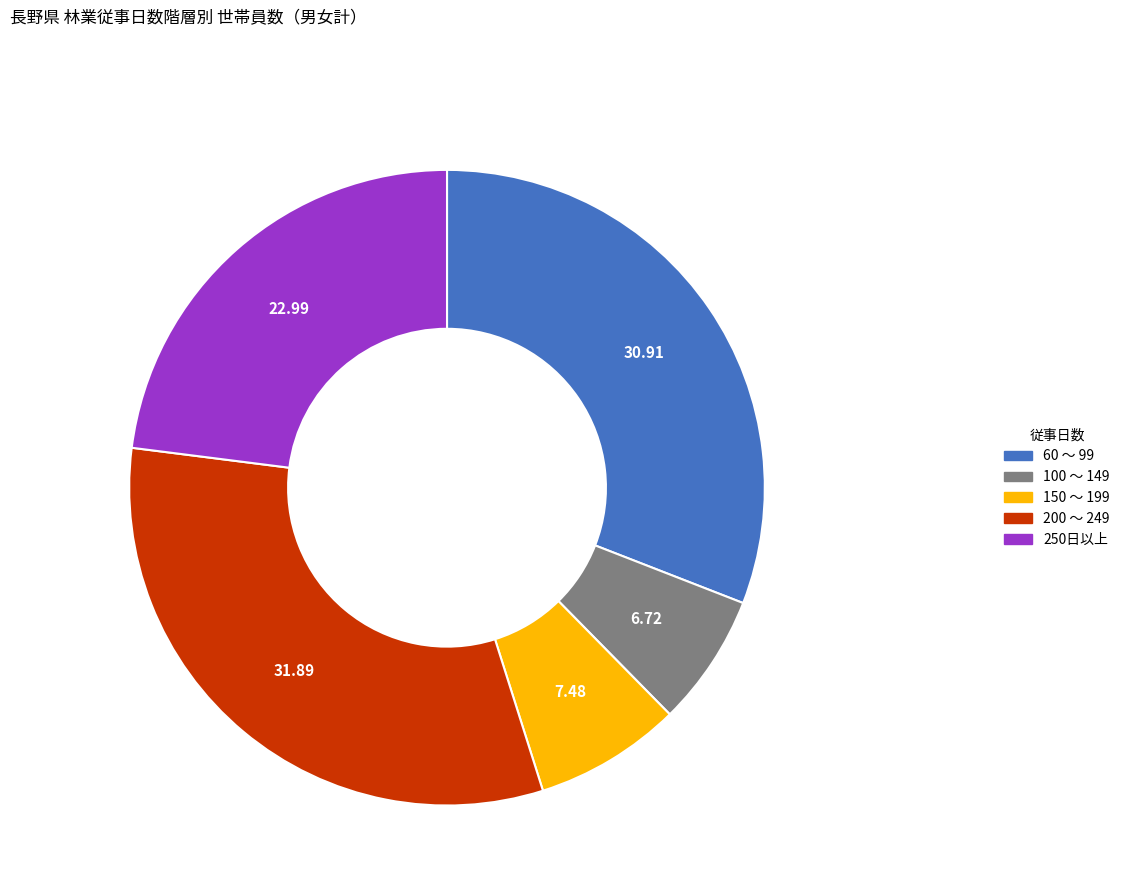

Rank the categories by value from highest to lowest.

200 ～ 249, 60 ～ 99, 250日以上, 150 ～ 199, 100 ～ 149